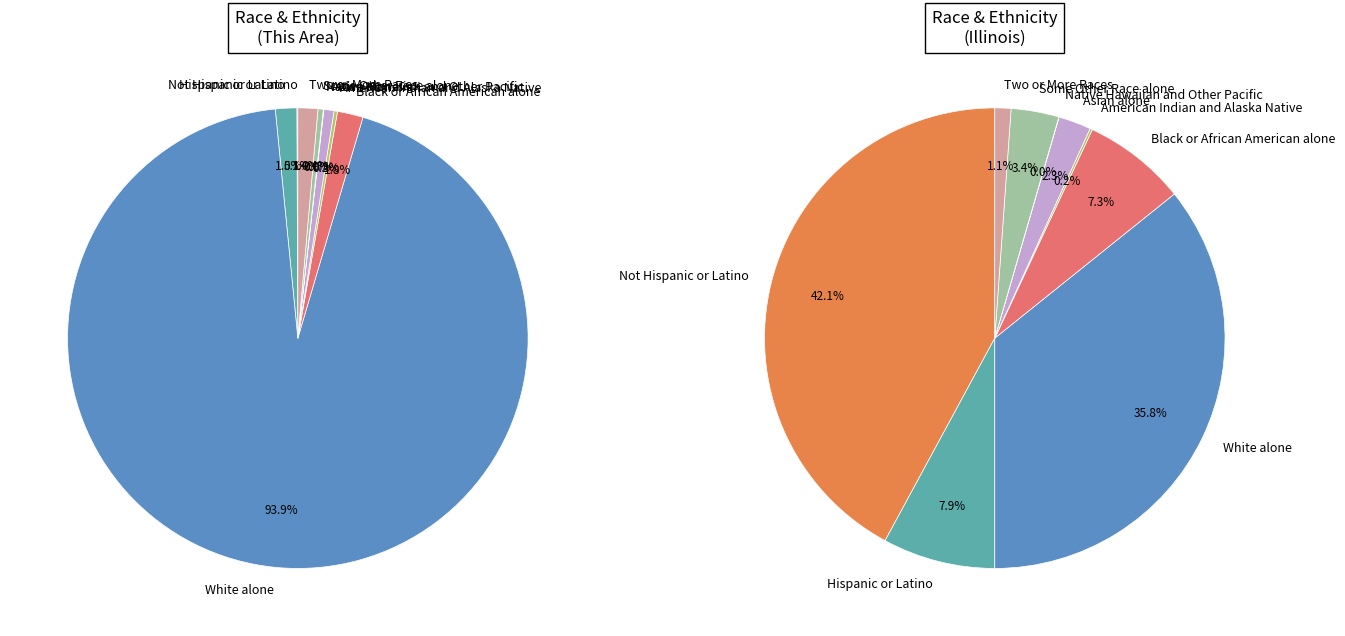

Combined, what portion of the pie is Black or African American alone and Some Other Race alone?

2.2%